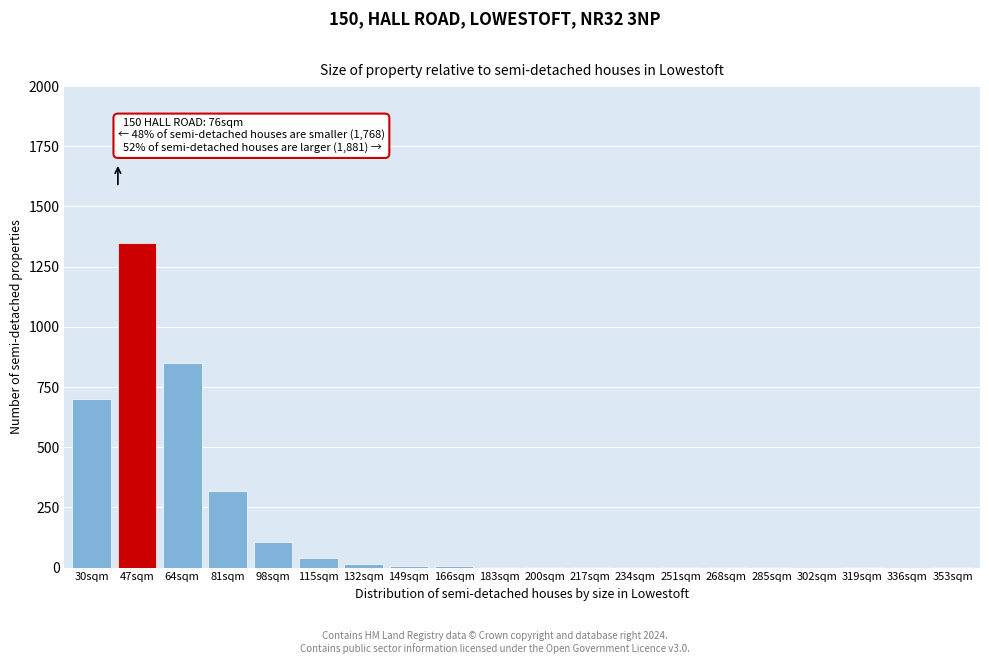

True or false: the data shows 1350 at 47sqm.

True